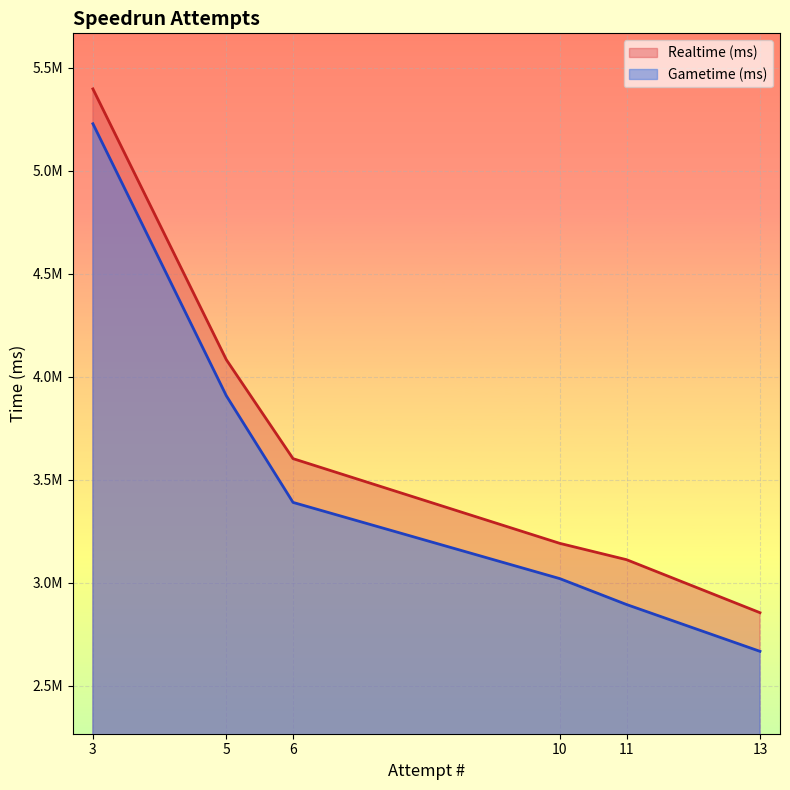

What is the smallest value displayed?

2666280